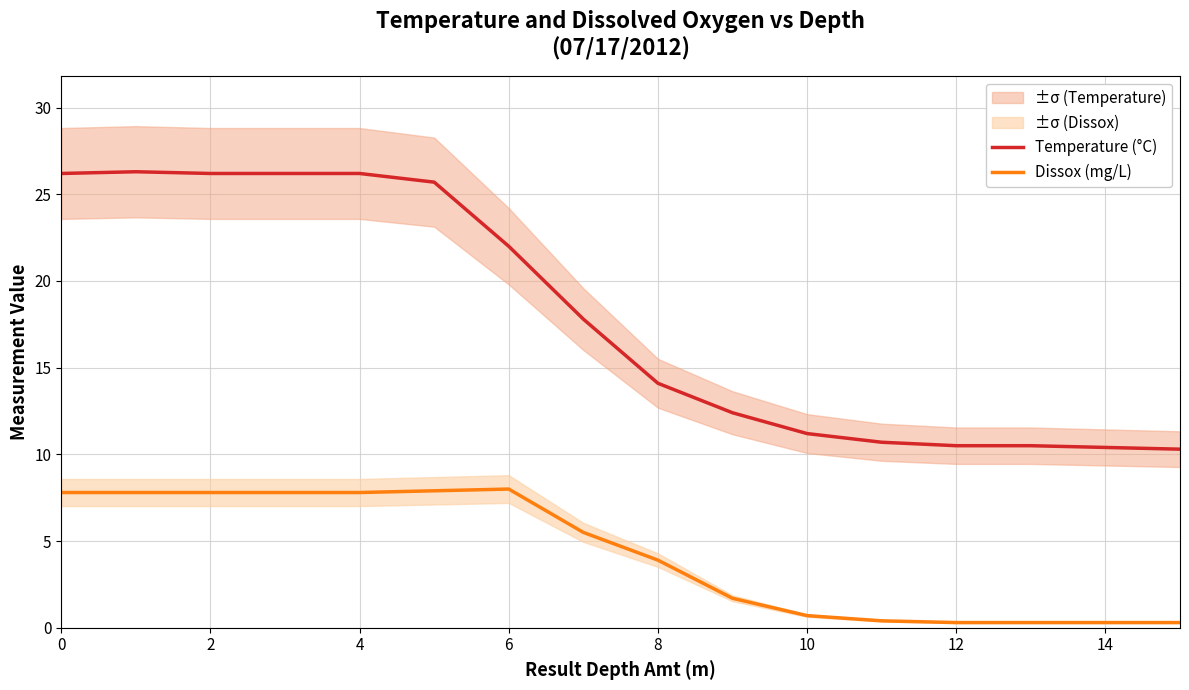

Read the Temperature (°C) value at 6.

22.0